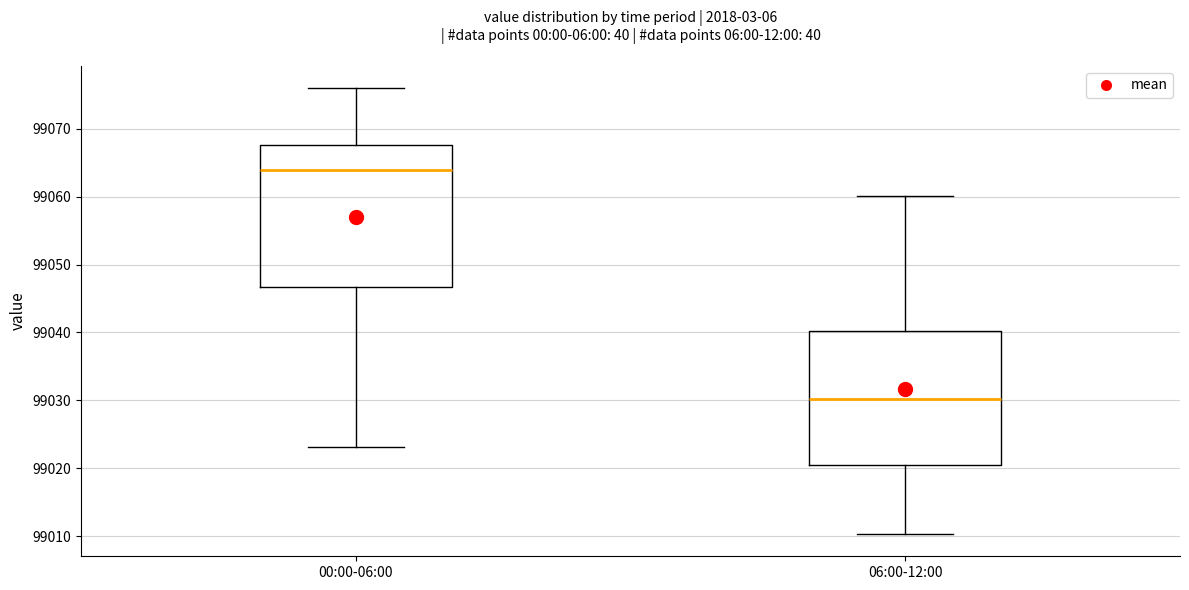

Reading left to right, transcribe this box plot: for each box, give where its median line is, the range the box spans, and where its two whiskers end, as read against the y-axis. The values are not printed on the chart, so give them approximately, as read against the axis.

00:00-06:00: median 99064, box 99047 to 99068, whiskers 99023 to 99076
06:00-12:00: median 99030, box 99020 to 99040, whiskers 99010 to 99060